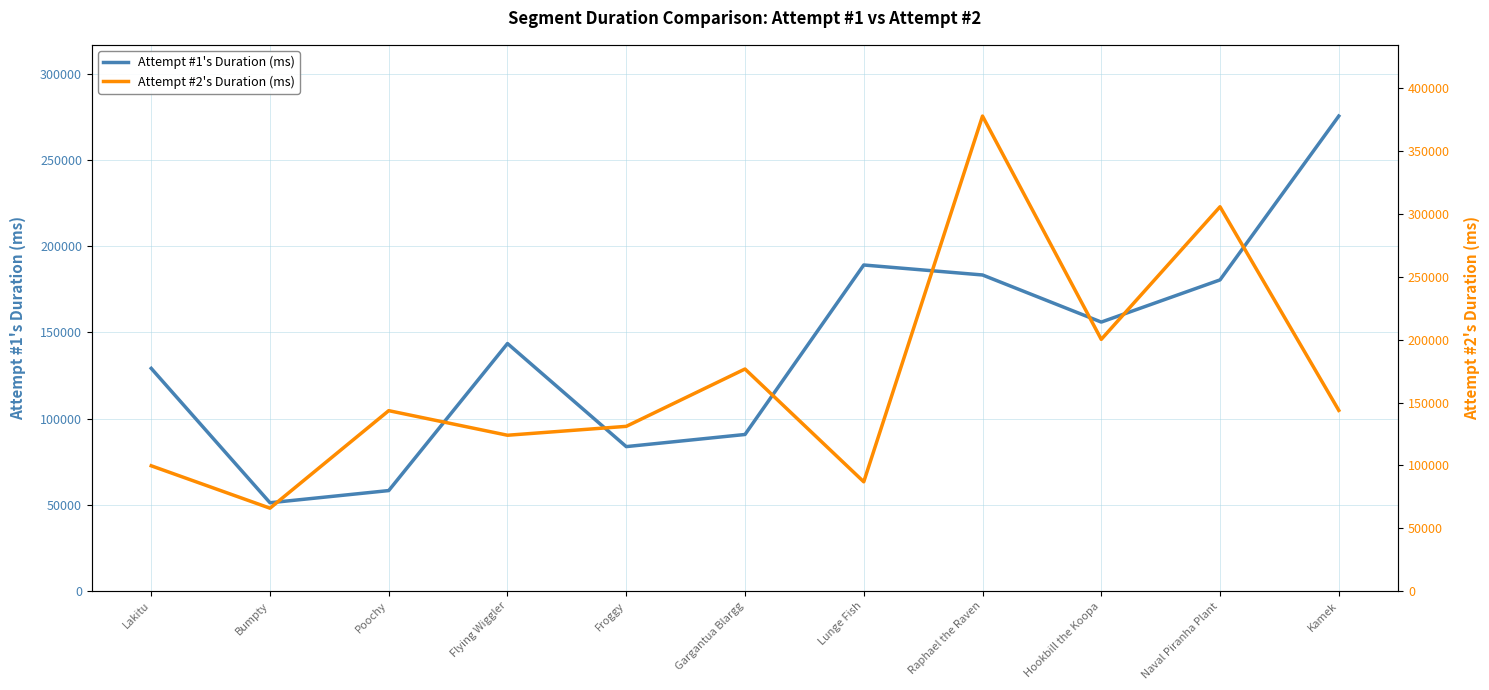

The Attempt #2's Duration (ms) series shows 131042 at Froggy. True or false?

True